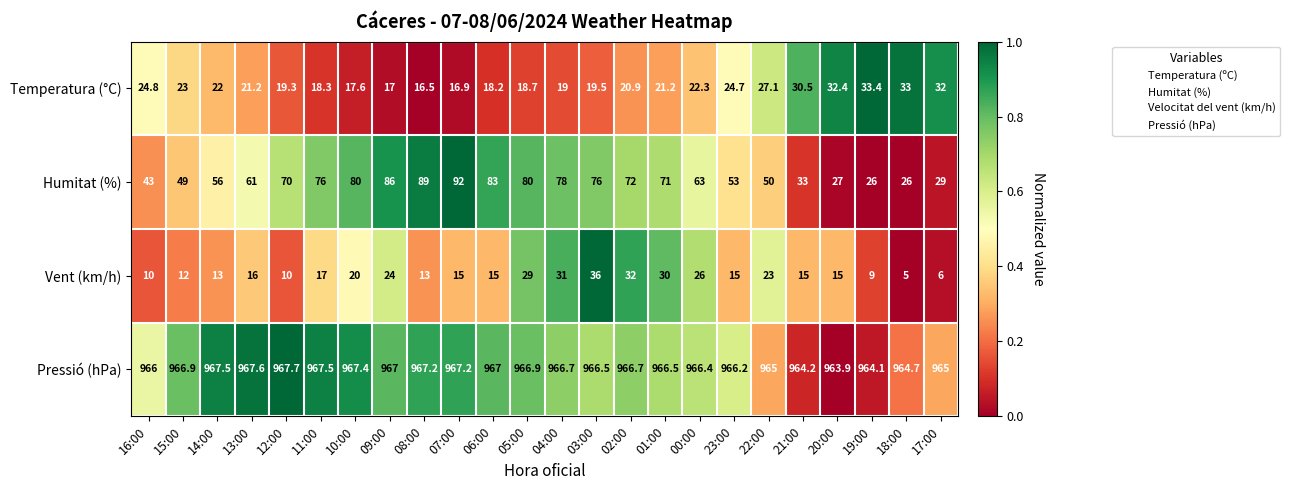

Which series changed the most between 14:00 and 10:00?

Humitat (%)